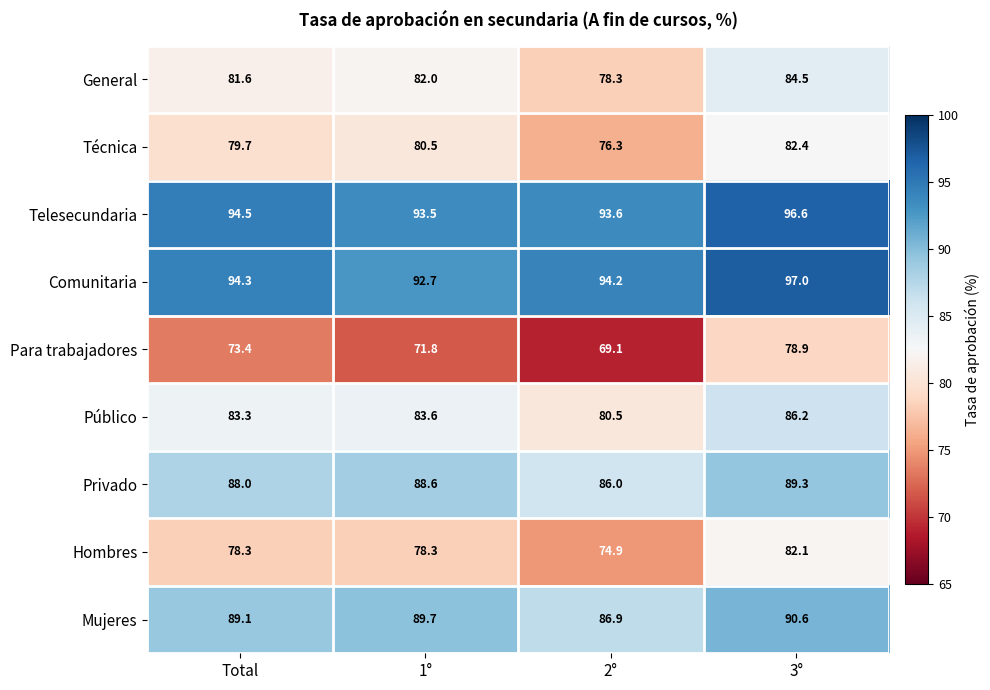

Where does the Para trabajadores series first go above 73?

Total